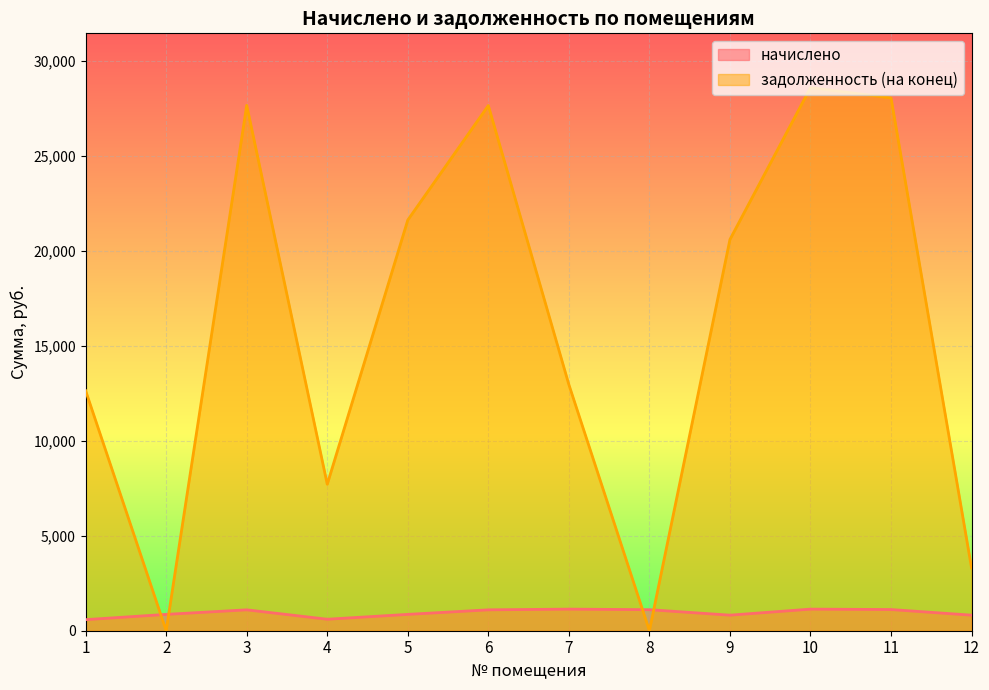

What is the value of the задолженность (на конец) point at the 12th from the left?

3301.0